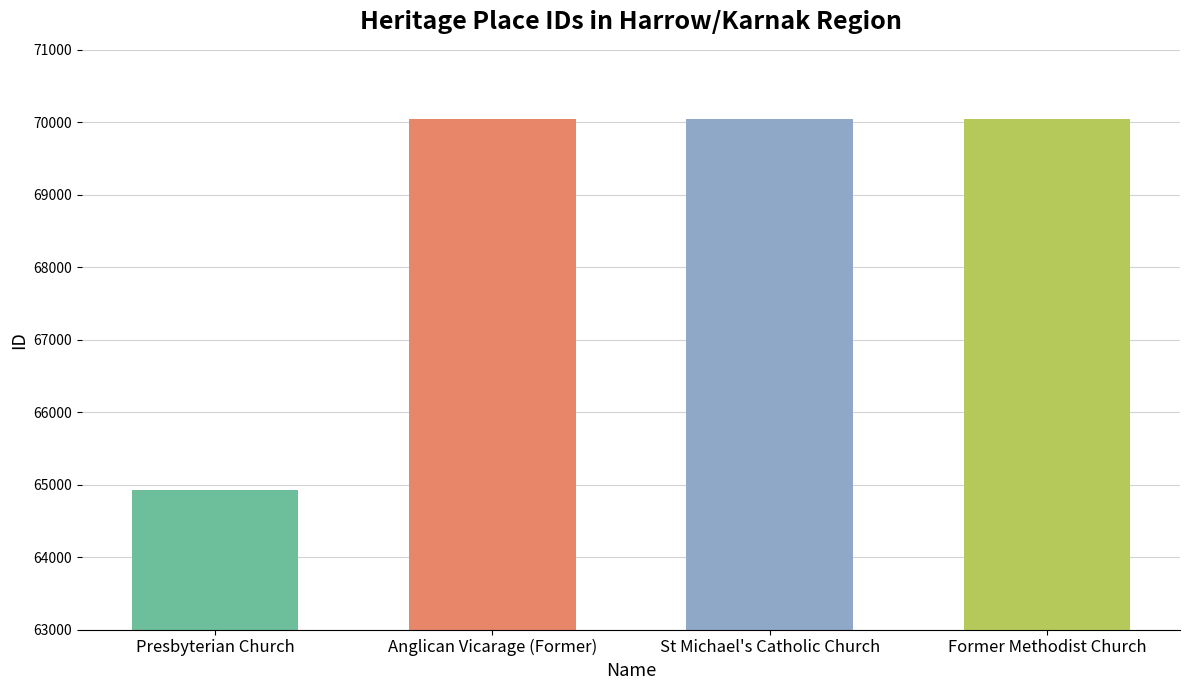

Is it true that the value at Former Methodist Church is 106052?

False